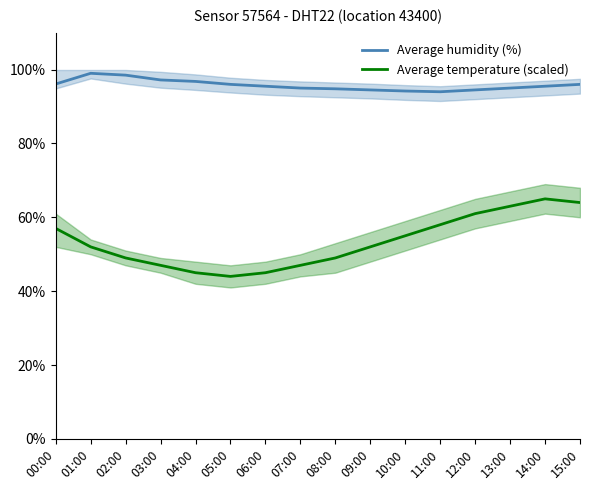

At which label does Average temperature (scaled) first exceed 52?

00:00